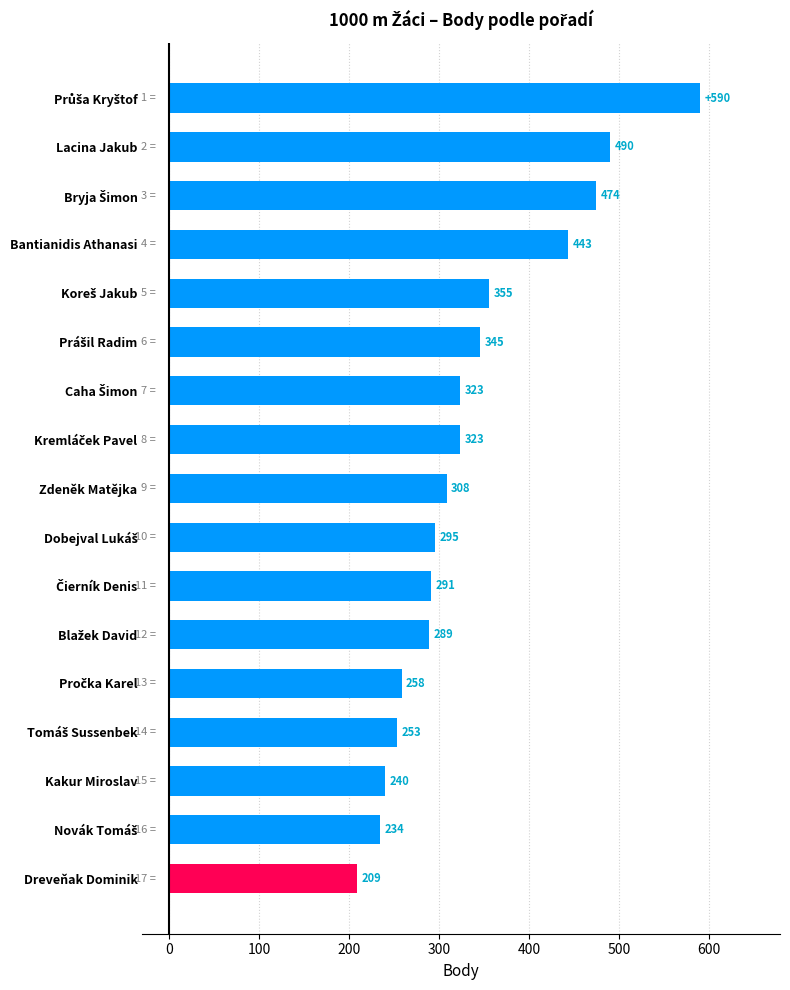

What is the difference between the maximum and minimum values?

381